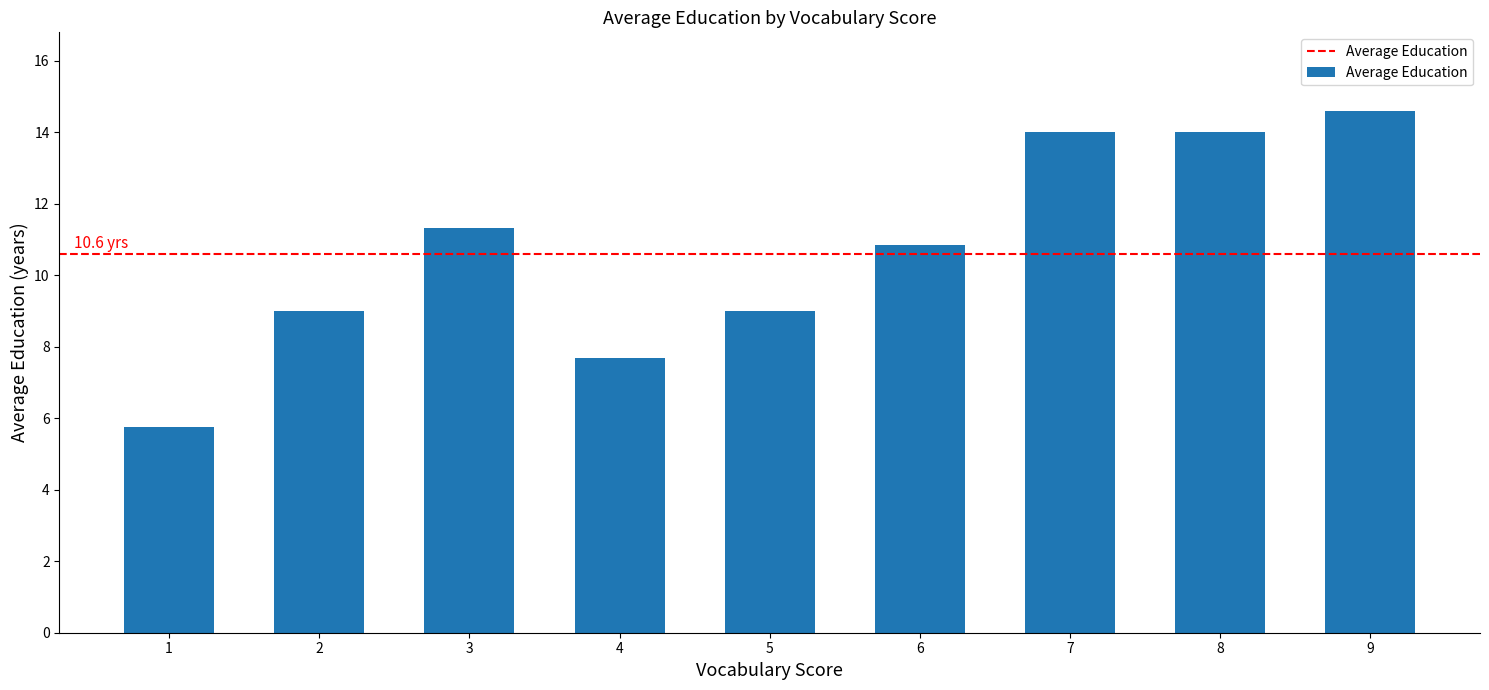

What is the maximum value shown in the chart?

14.6